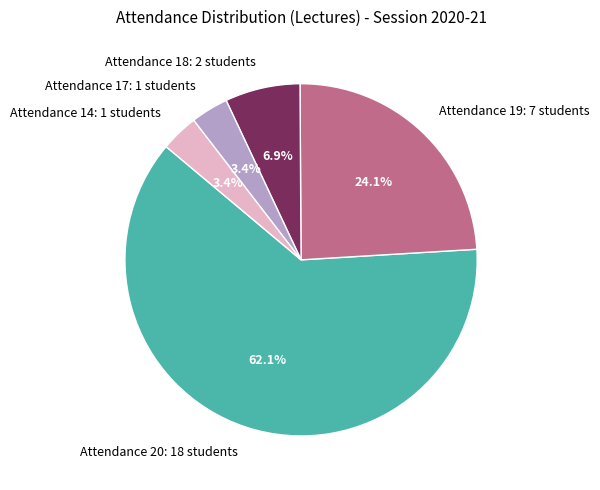

Does Attendance 20: 18 students represent more than half of the total?

Yes